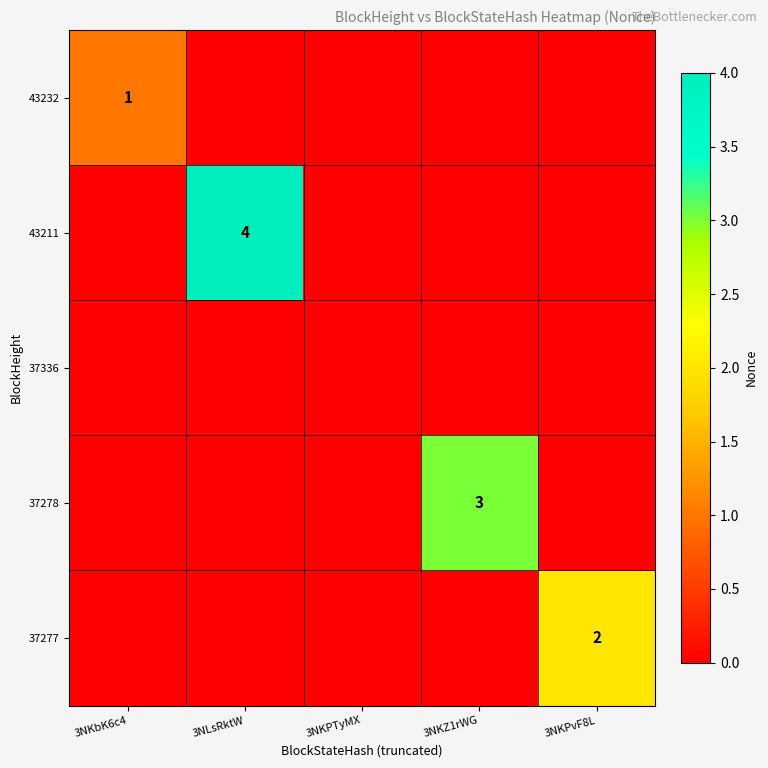

The 43211 series shows 2 at 3NLsRktW. True or false?

False